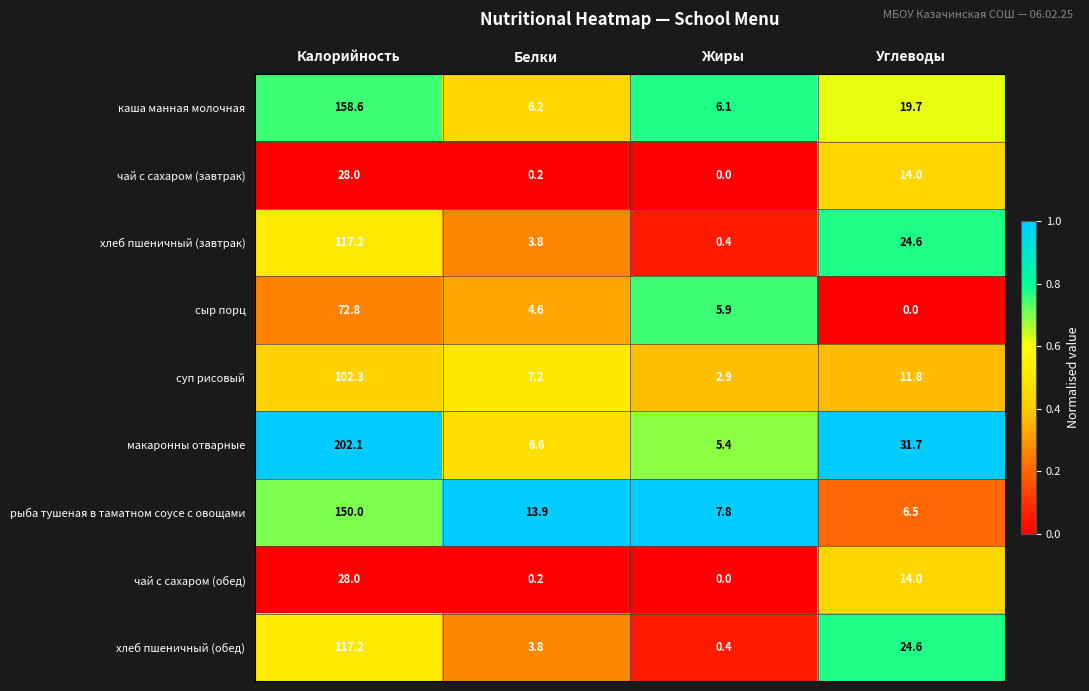

What is the difference between the чай с сахаром (завтрак) values at Жиры and Углеводы?

14.0